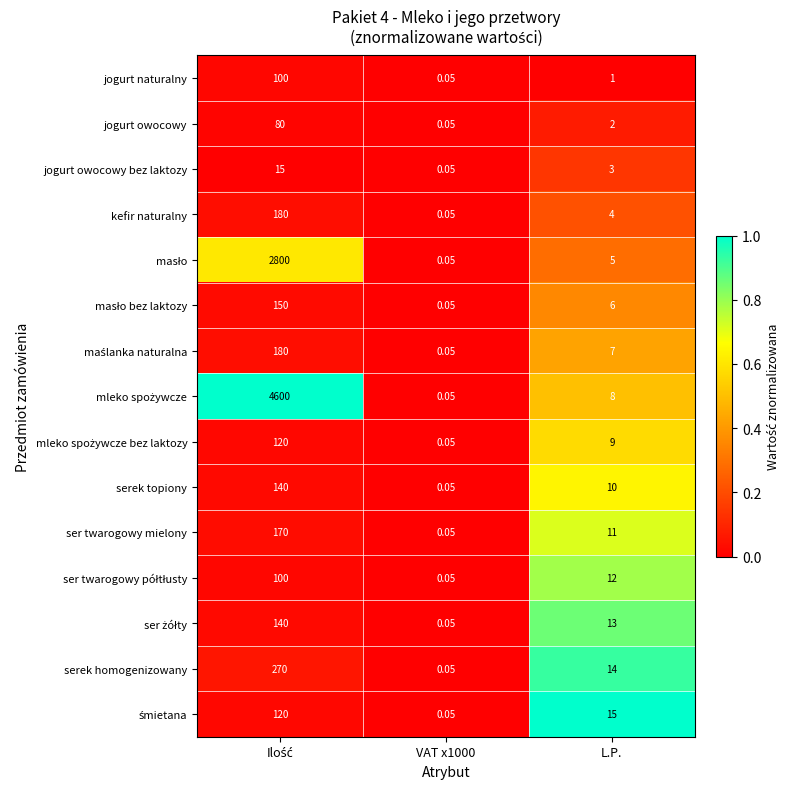

How many distinct data groups are displayed?

15